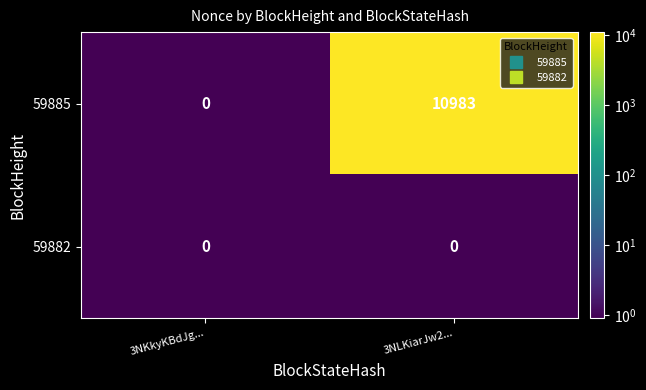

What is the difference between the maximum and minimum values in the 59885 series?

10983